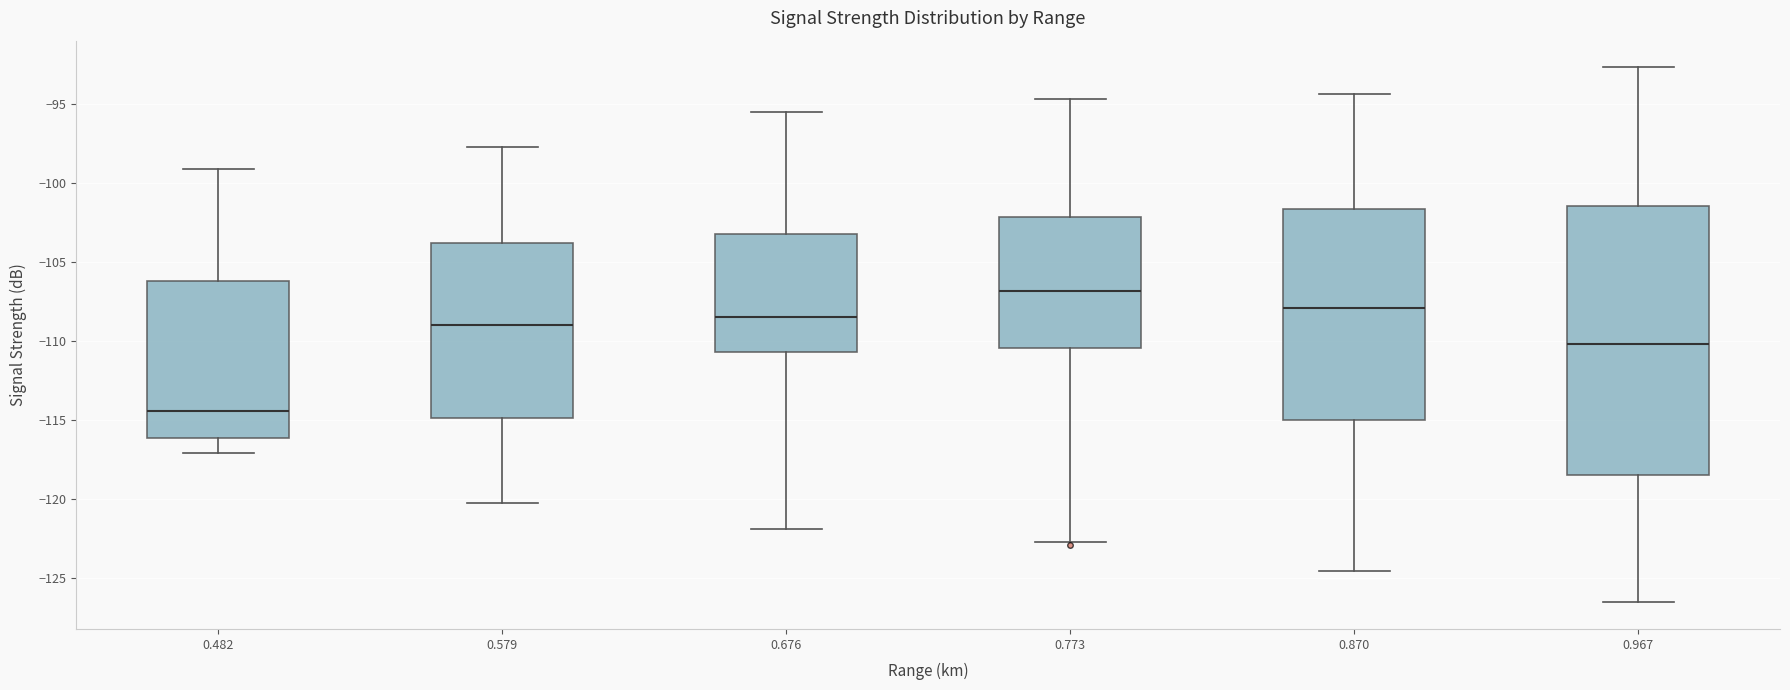

Where is the lower edge of the box at x = 0.773 on the y-axis? The values are not printed on the chart, so give them approximately, as read against the axis.

-110.5